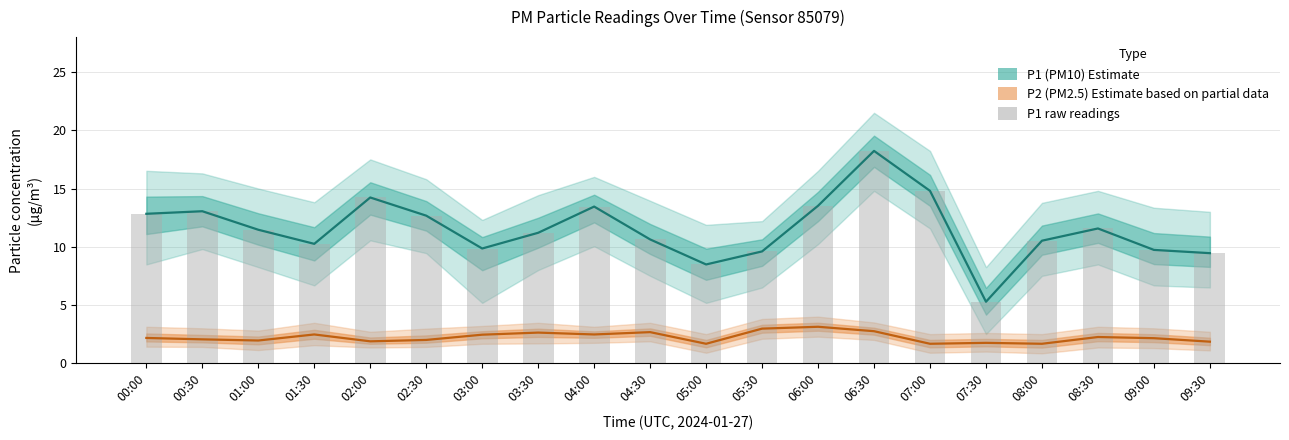

What are all the series names shown in the legend?

P1 (PM10) Estimate, P2 (PM2.5) Estimate, P1 raw